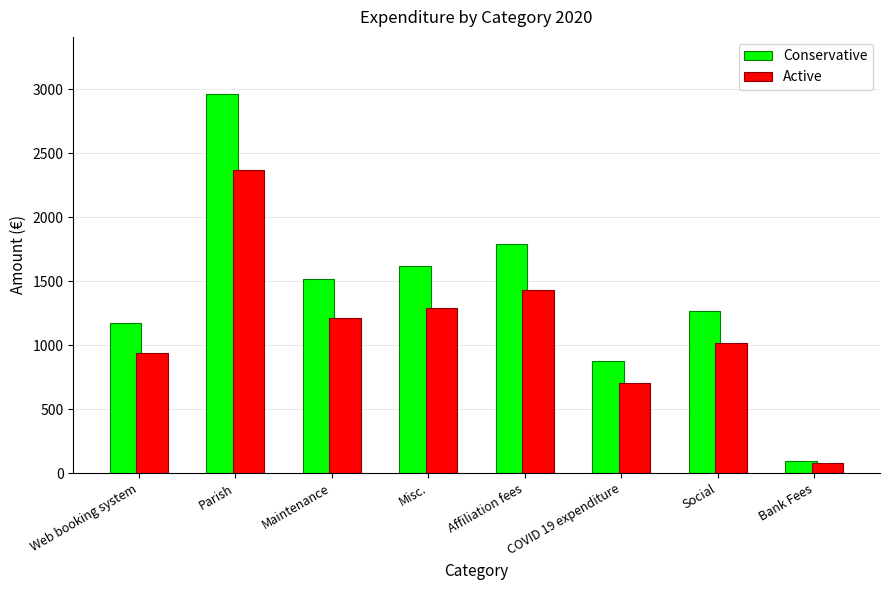

What value does the Active series have at Social?

1015.8